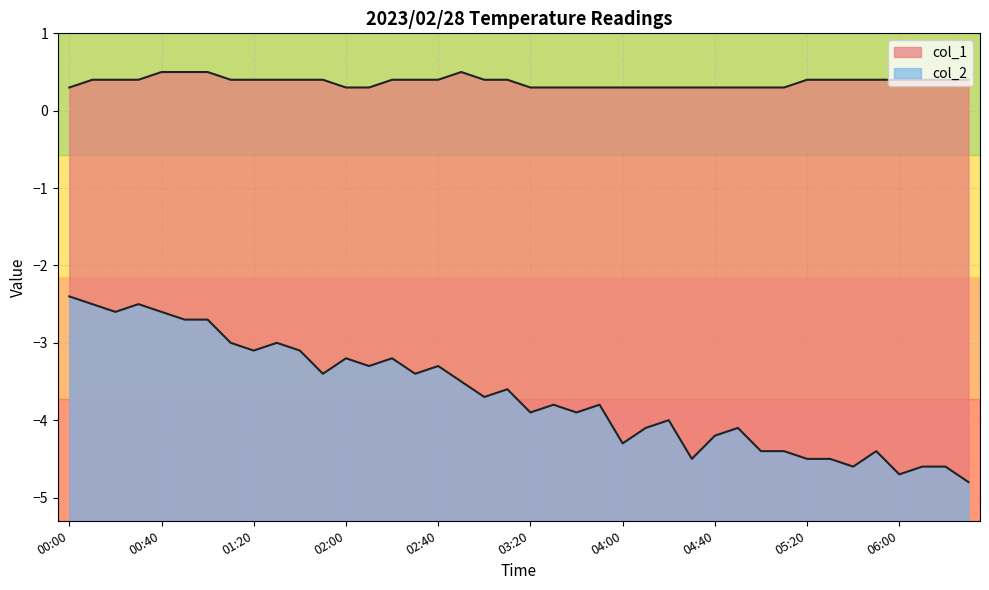

Reading left to right, extract all data points from this chart.

col_1: 00:00=0.3	00:10=0.4	00:20=0.4	00:30=0.4	00:40=0.5	00:50=0.5	01:00=0.5	01:10=0.4	01:20=0.4	01:30=0.4	01:40=0.4	01:50=0.4	02:00=0.3	02:10=0.3	02:20=0.4	02:30=0.4	02:40=0.4	02:50=0.5	03:00=0.4	03:10=0.4	03:20=0.3	03:30=0.3	03:40=0.3	03:50=0.3	04:00=0.3	04:10=0.3	04:20=0.3	04:30=0.3	04:40=0.3	04:50=0.3	05:00=0.3	05:10=0.3	05:20=0.4	05:30=0.4	05:40=0.4	05:50=0.4	06:00=0.4	06:10=0.4	06:20=0.4	06:30=0.4
col_2: 00:00=-2.4	00:10=-2.5	00:20=-2.6	00:30=-2.5	00:40=-2.6	00:50=-2.7	01:00=-2.7	01:10=-3.0	01:20=-3.1	01:30=-3.0	01:40=-3.1	01:50=-3.4	02:00=-3.2	02:10=-3.3	02:20=-3.2	02:30=-3.4	02:40=-3.3	02:50=-3.5	03:00=-3.7	03:10=-3.6	03:20=-3.9	03:30=-3.8	03:40=-3.9	03:50=-3.8	04:00=-4.3	04:10=-4.1	04:20=-4.0	04:30=-4.5	04:40=-4.2	04:50=-4.1	05:00=-4.4	05:10=-4.4	05:20=-4.5	05:30=-4.5	05:40=-4.6	05:50=-4.4	06:00=-4.7	06:10=-4.6	06:20=-4.6	06:30=-4.8